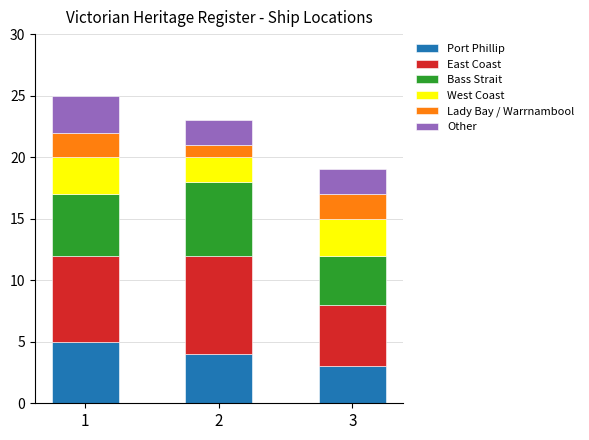

Are the bars horizontal?

No